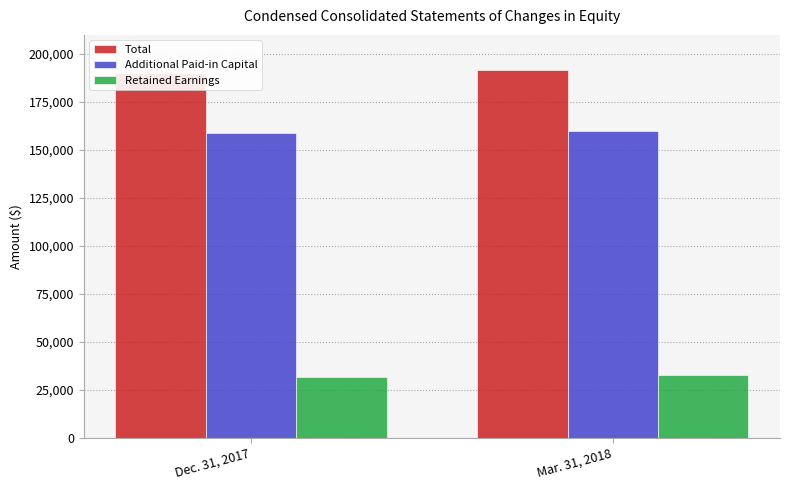

What is the difference between the Total values at Dec. 31, 2017 and Mar. 31, 2018?

1601